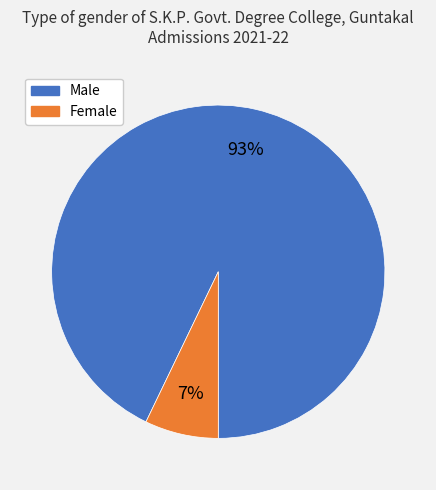

What is the majority slice?

Male